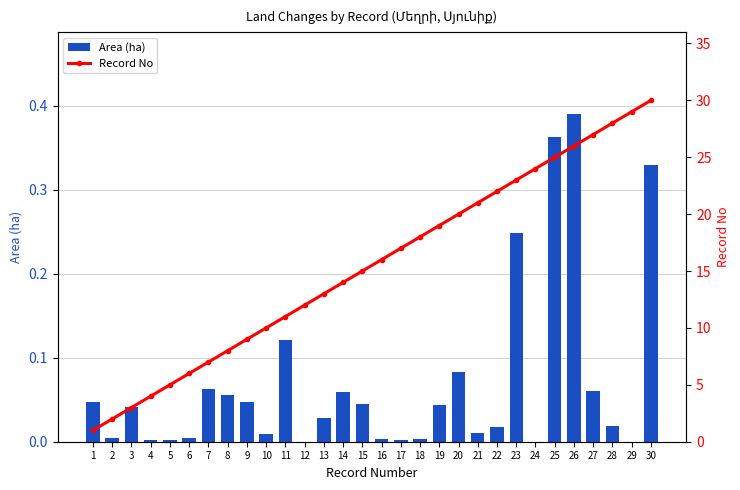

How many groups of bars are there?

30